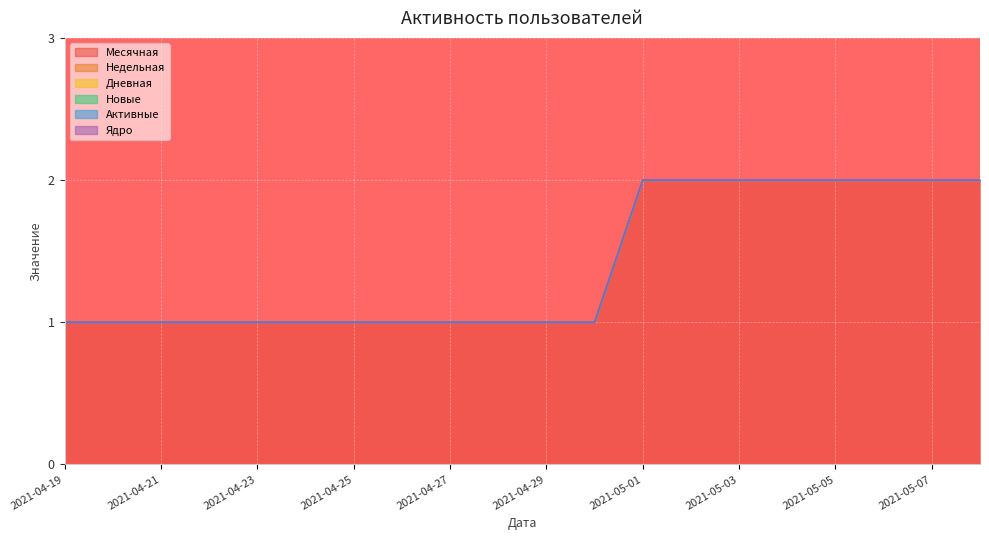

What position from the left is 2021-05-08?

20